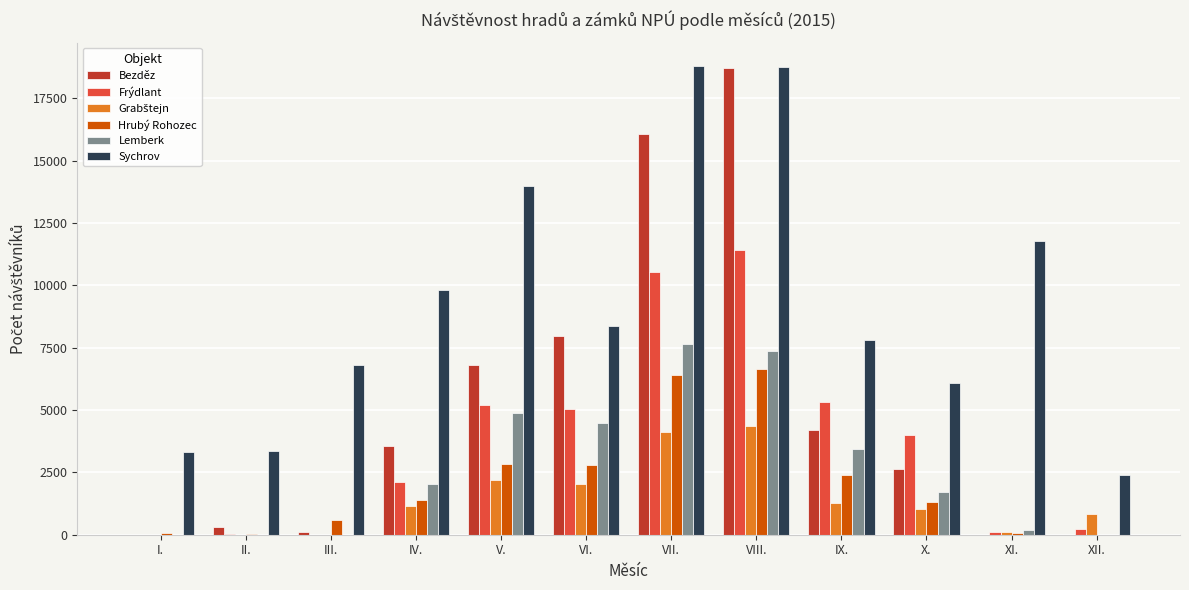

What is the sum of all Frýdlant values?

43919